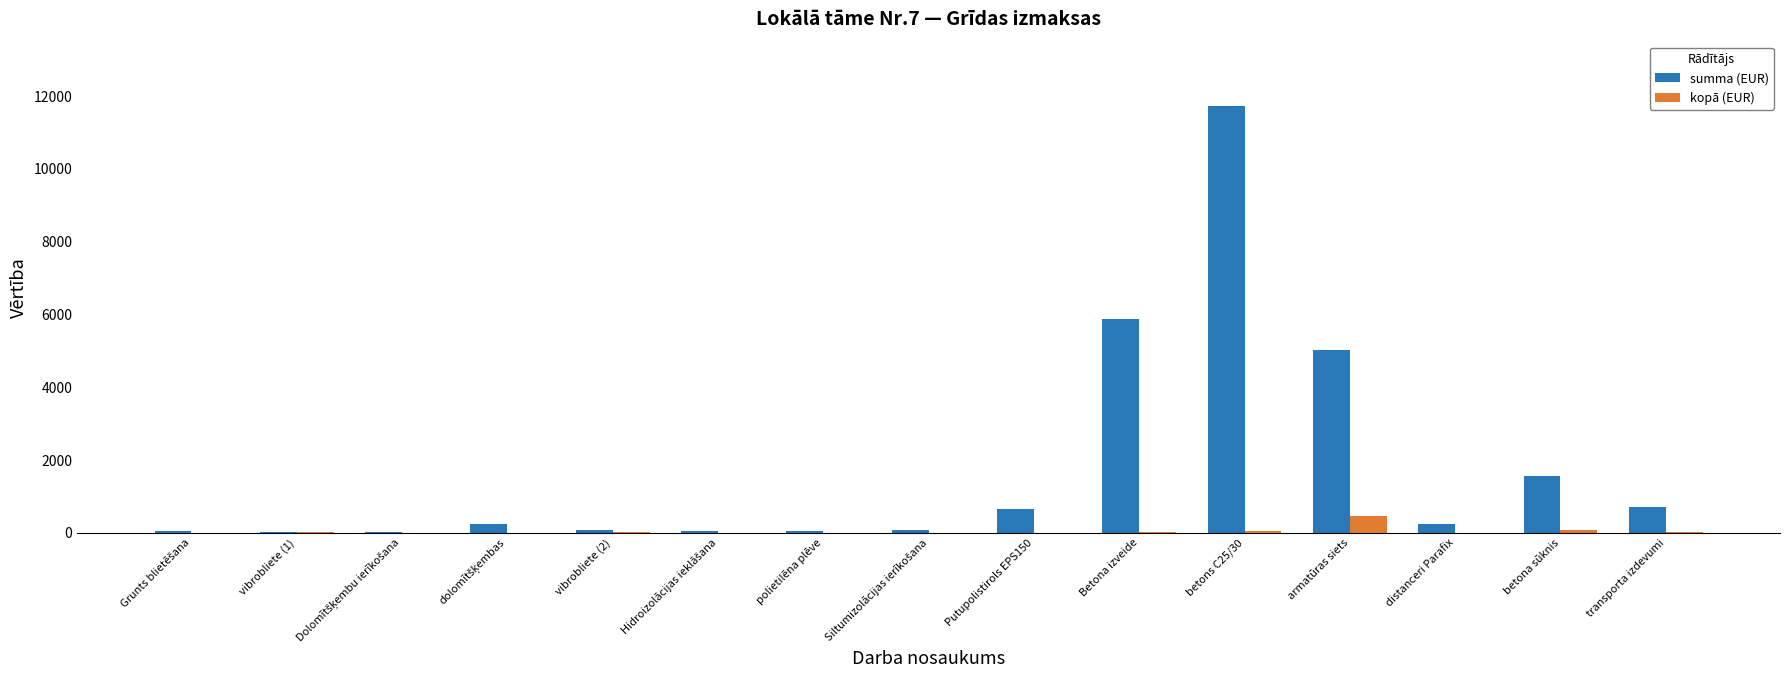

What is the sum of all kopā (EUR) values?

732.1